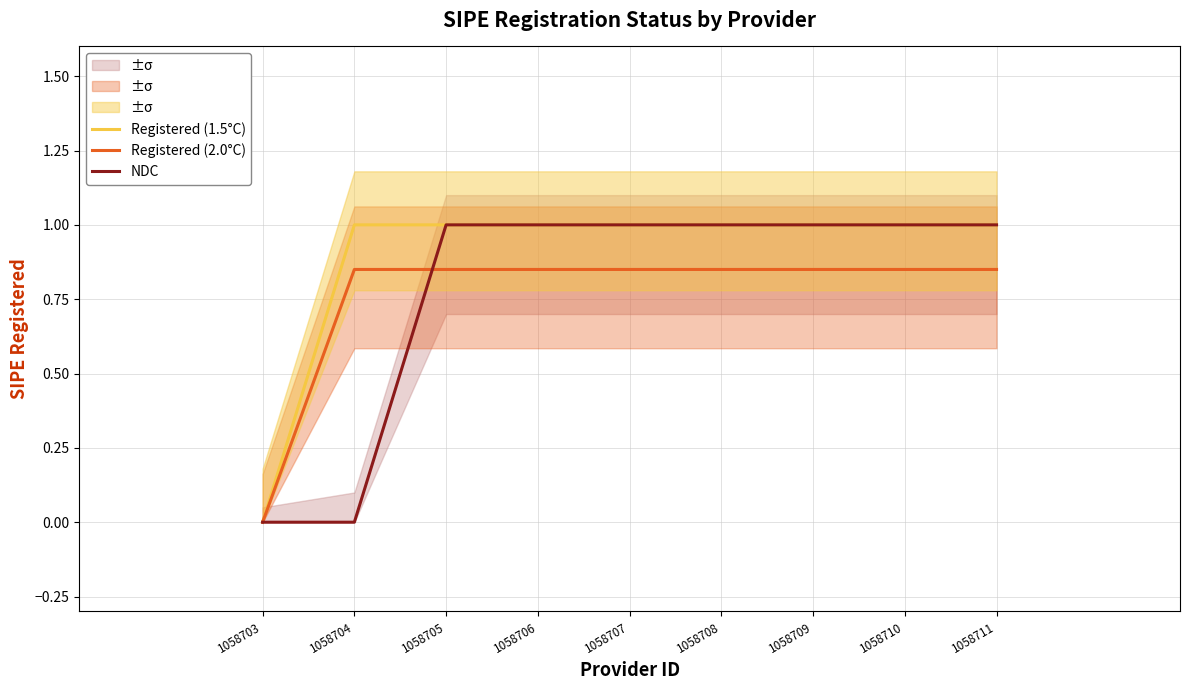

Reading left to right, list all the values displayed in this chart.

Registered (1.5°C): 1058703=0.0	1058704=1.0	1058705=1.0	1058706=1.0	1058707=1.0	1058708=1.0	1058709=1.0	1058710=1.0	1058711=1.0
Registered (2.0°C): 1058703=0.0	1058704=0.8	1058705=0.8	1058706=0.8	1058707=0.8	1058708=0.8	1058709=0.8	1058710=0.8	1058711=0.8
NDC: 1058703=0.0	1058704=0.0	1058705=1.0	1058706=1.0	1058707=1.0	1058708=1.0	1058709=1.0	1058710=1.0	1058711=1.0